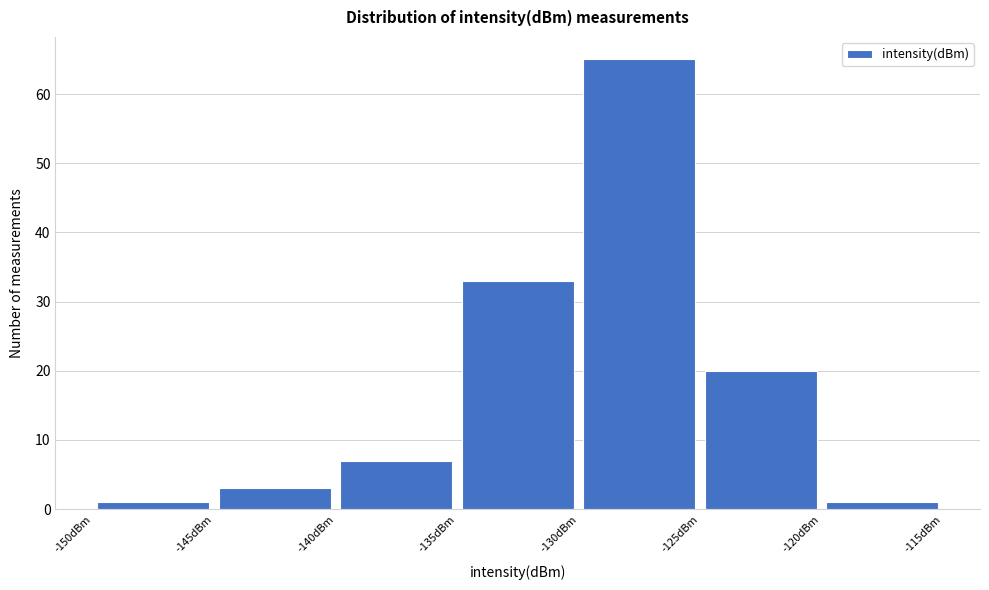

Reading left to right, transcribe this chart: for each bar, give the range it covers on the x-axis and its height. The values are not printed on the chart, so give them approximately, as read against the axis.

-150 to -145: 1
-145 to -140: 3
-140 to -135: 7
-135 to -130: 33
-130 to -125: 65
-125 to -120: 20
-120 to -115: 1